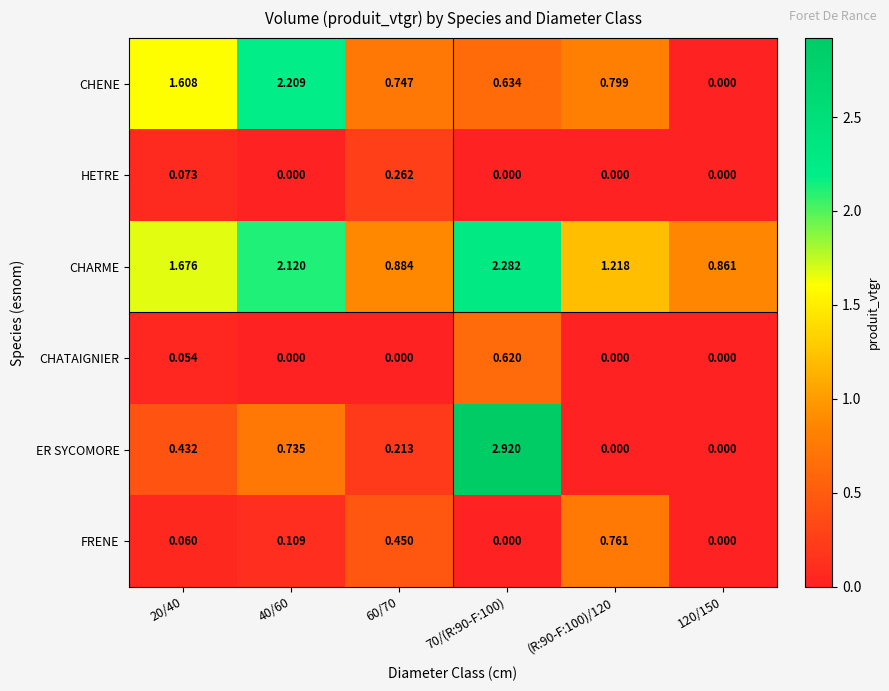

Which series has the largest total across all categories?

CHARME